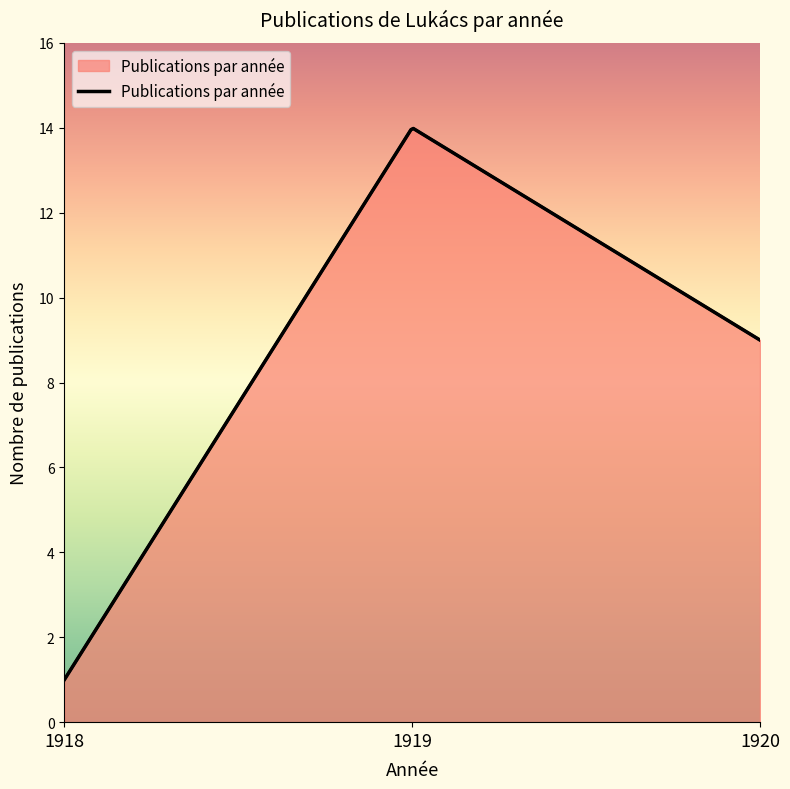

What is the difference between the values at 1918 and 1919?

13